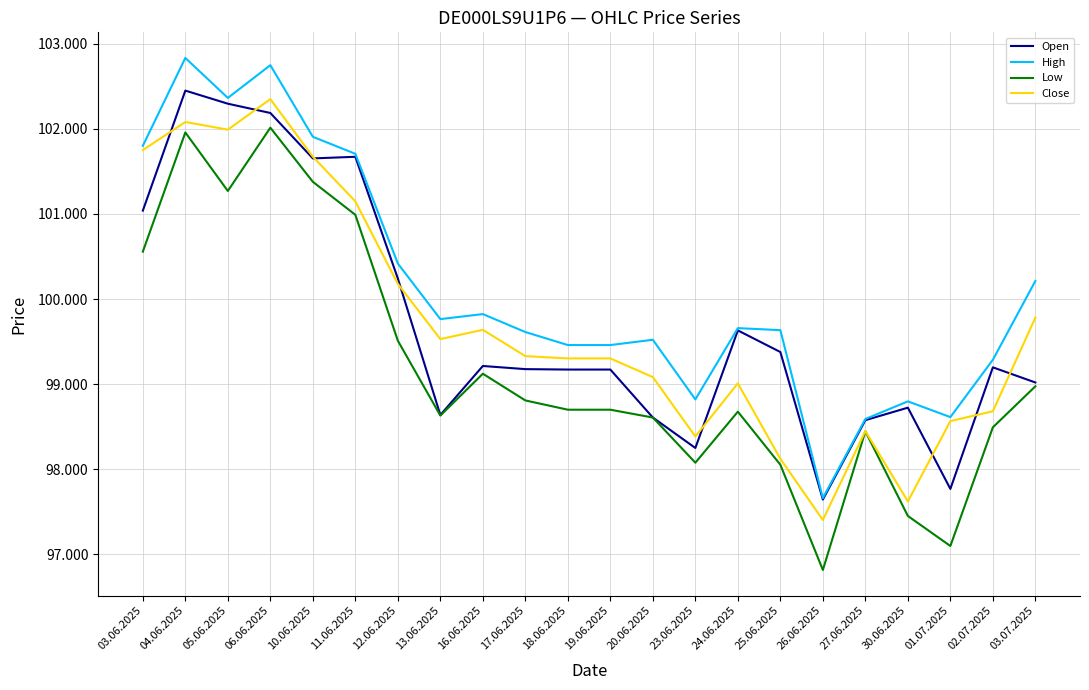

True or false: High and Close intersect in this chart.

False